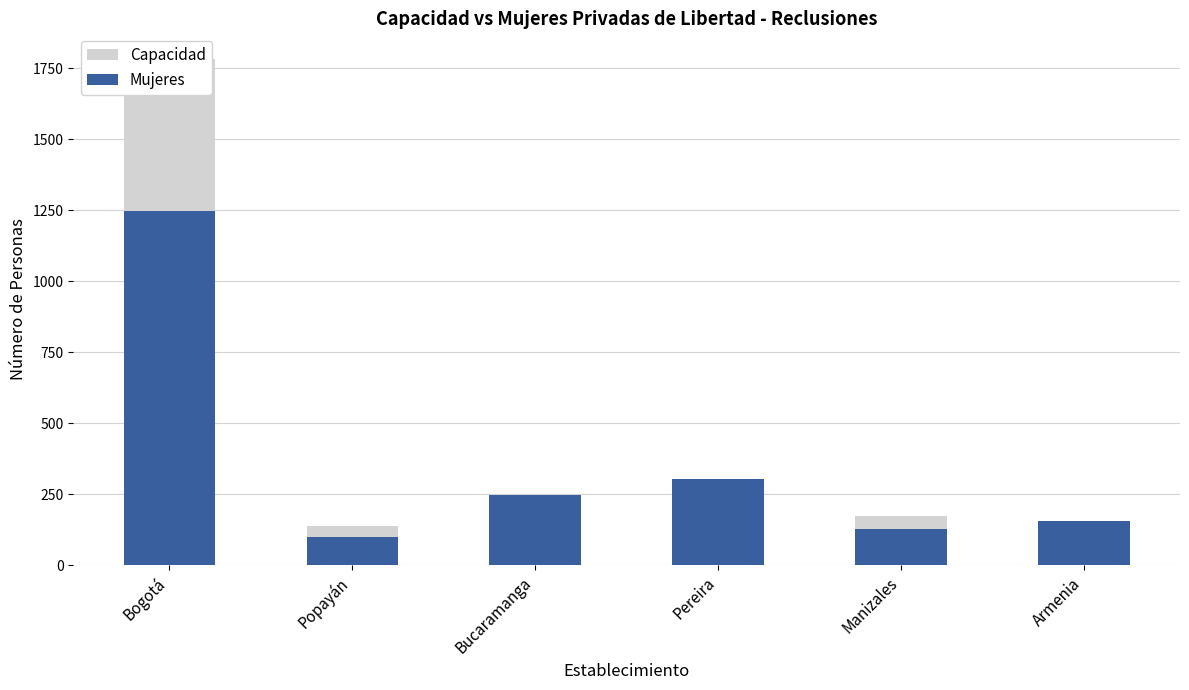

What is the average value of the Mujeres series?

364